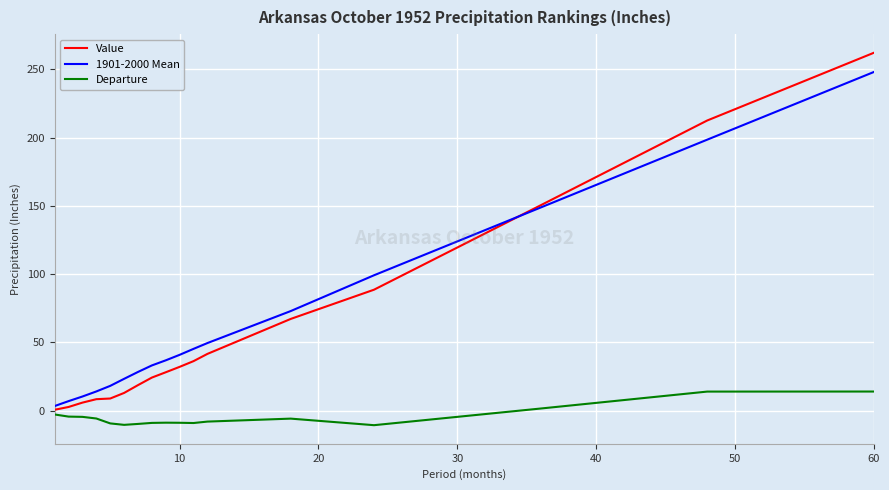

Which series has the largest range (max minus min)?

Value